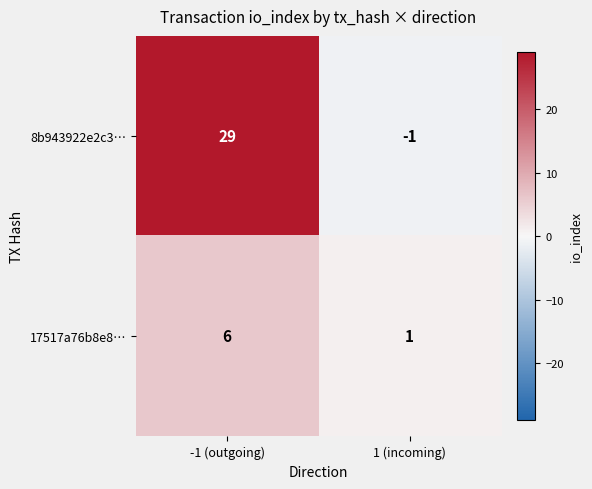

The 17517a76b8e8… series shows 1 at 1 (incoming). True or false?

True